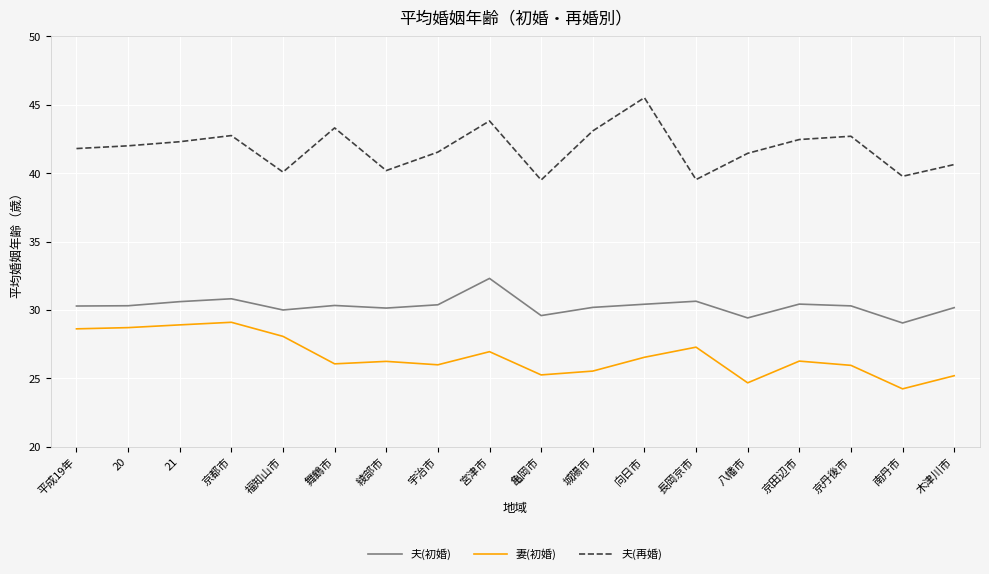

True or false: 妻(初婚) and 夫(初婚) intersect in this chart.

False